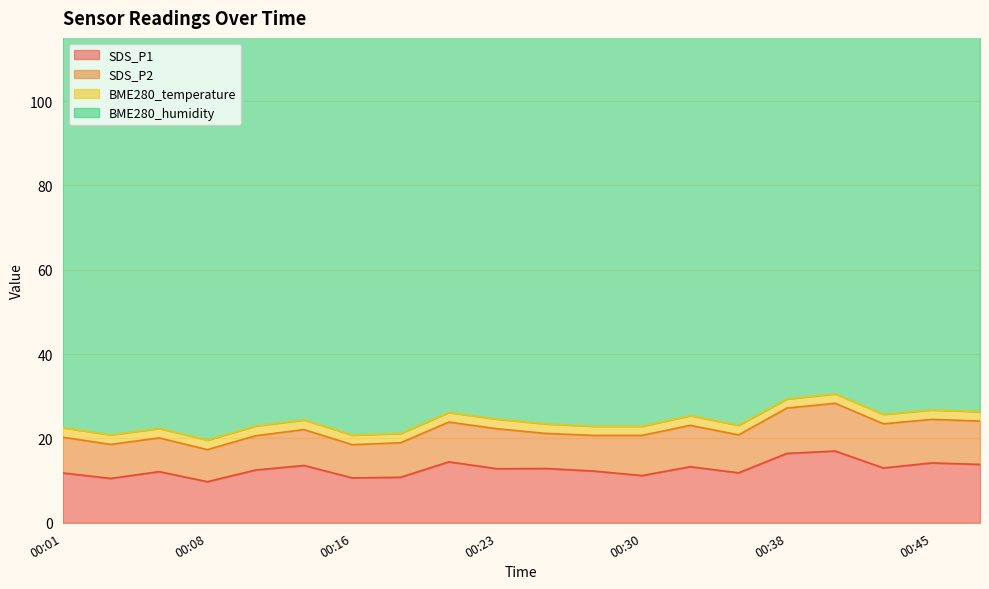

What is the greatest value displayed?

100.0